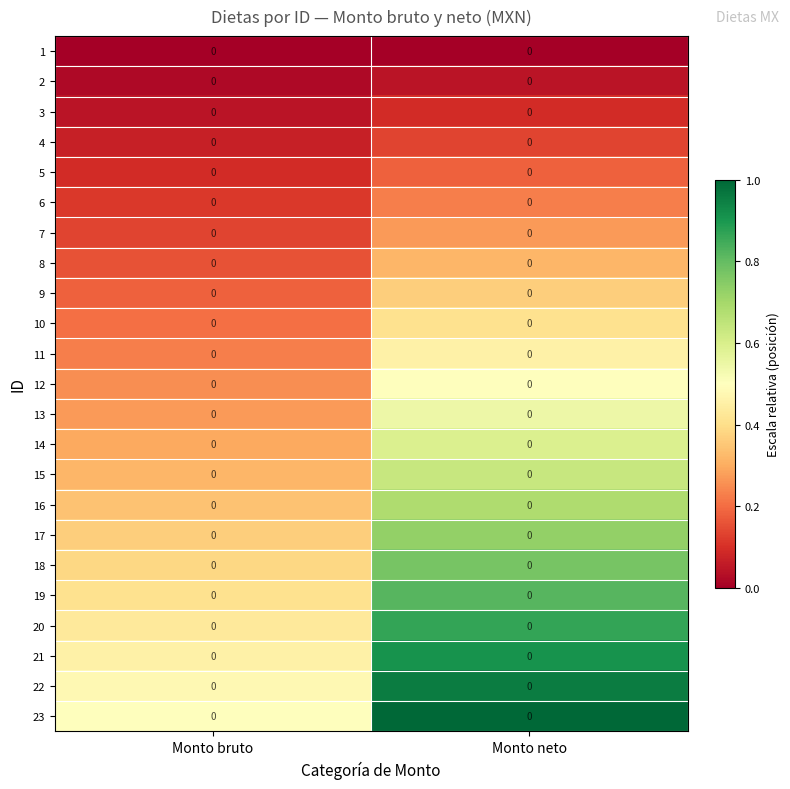

Which series changed the most between Monto bruto and Monto neto?

23